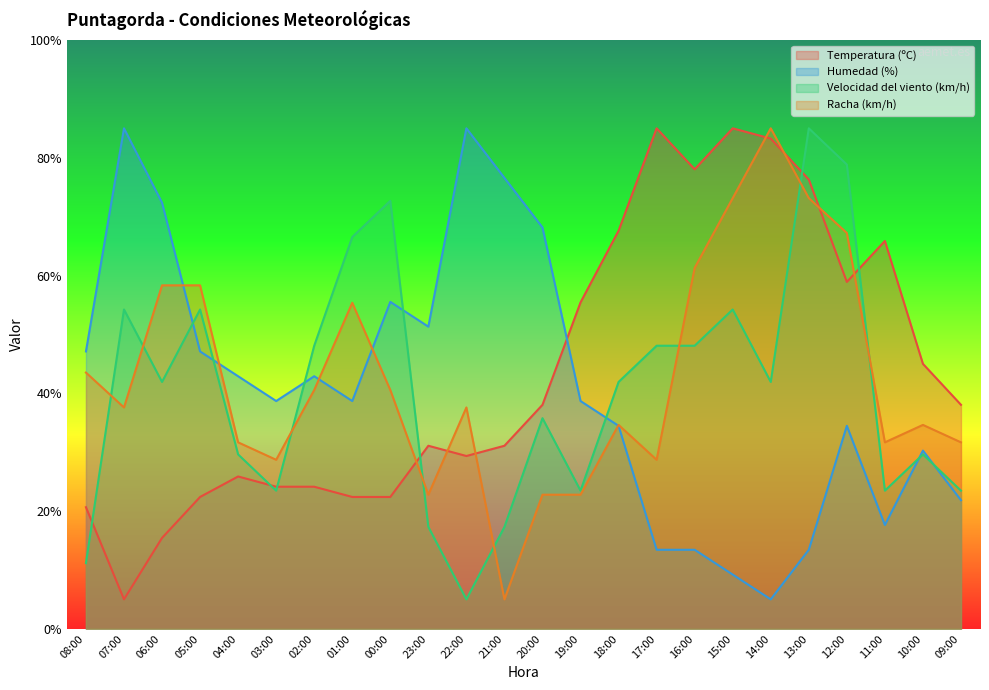

Between 01:00 and 22:00, which series saw the biggest shift?

Velocidad del viento (km/h)